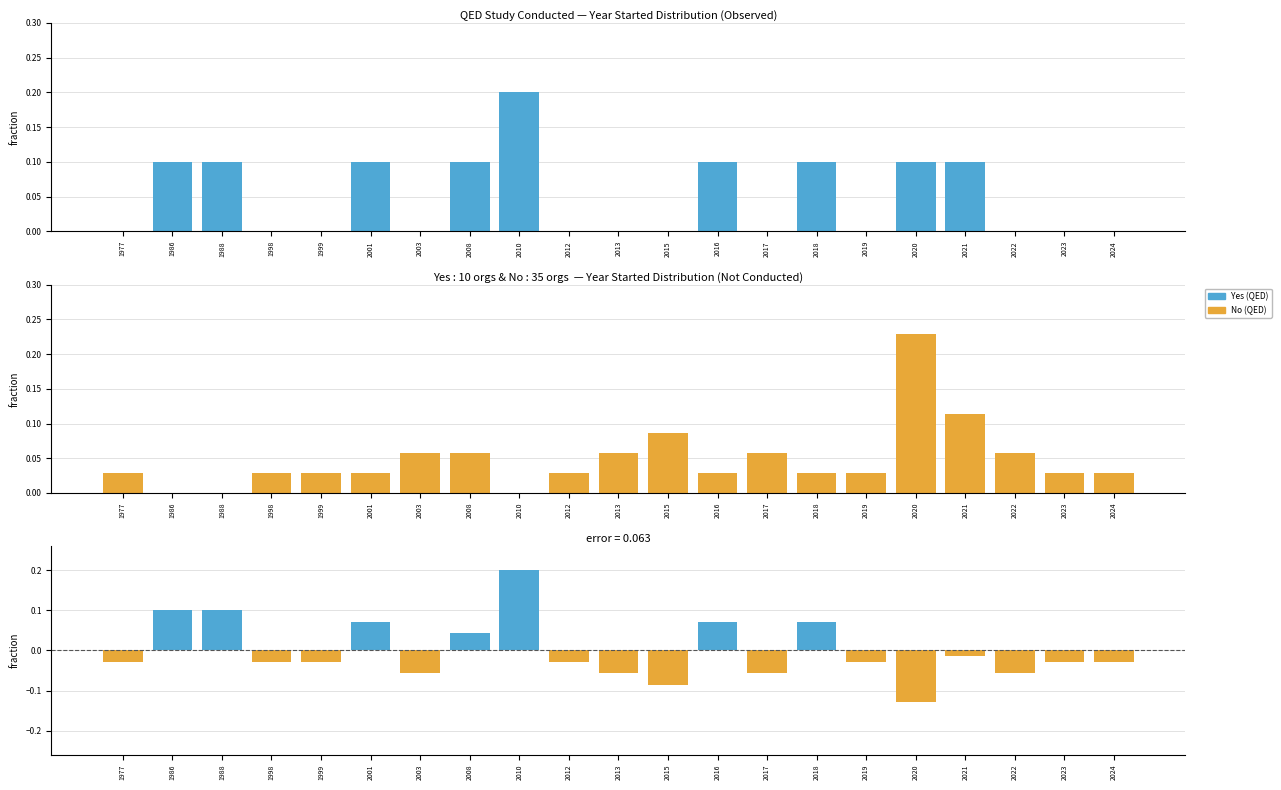

Which category has the lowest value in the No (QED not conducted) series?

1986